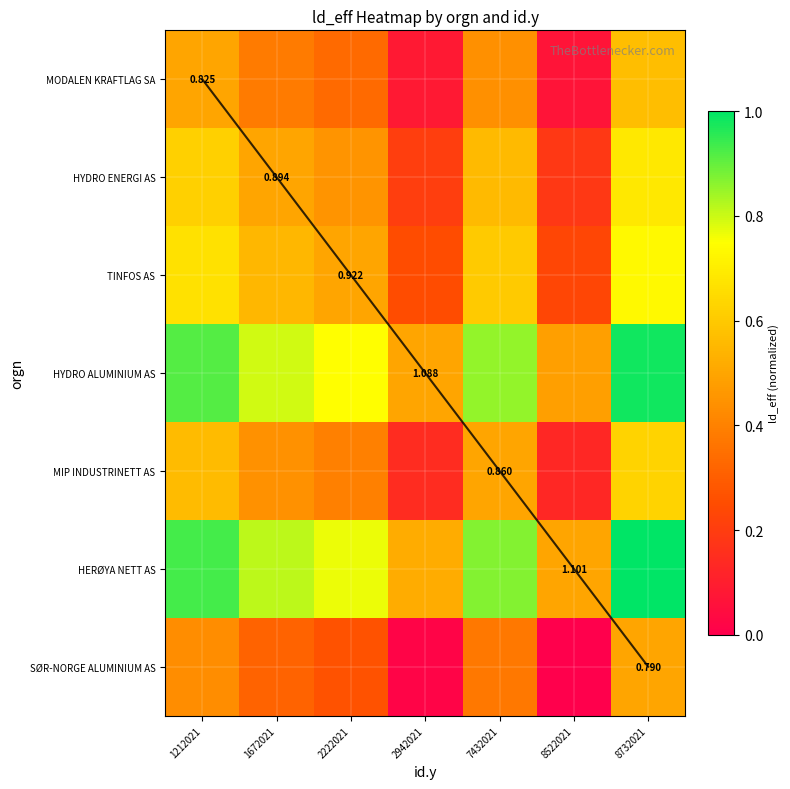

True or false: HYDRO ENERGI AS has a value of 0.6 at 1212021.

True